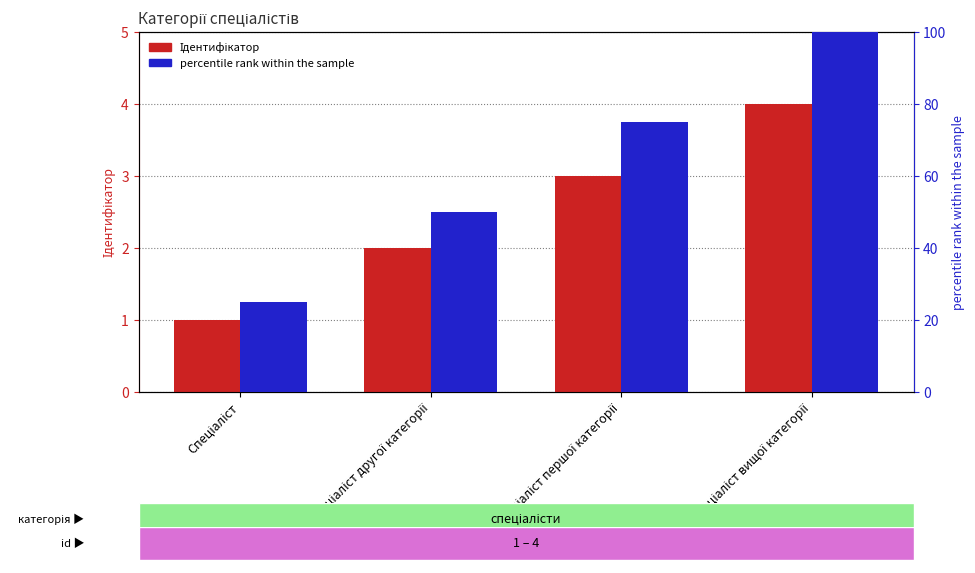

At how many categories does at least one series exceed 61?

2